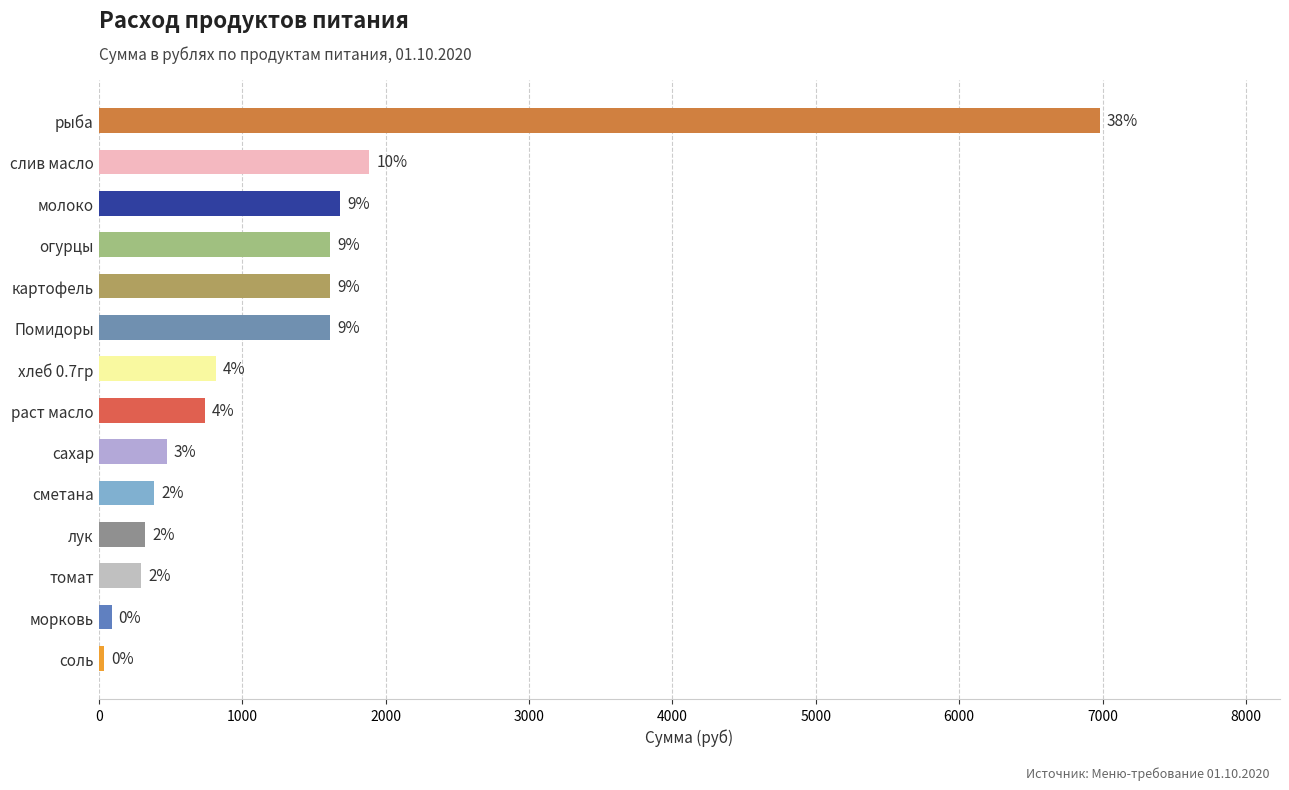

The chart shows a value of 741.1 at раст масло. True or false?

True